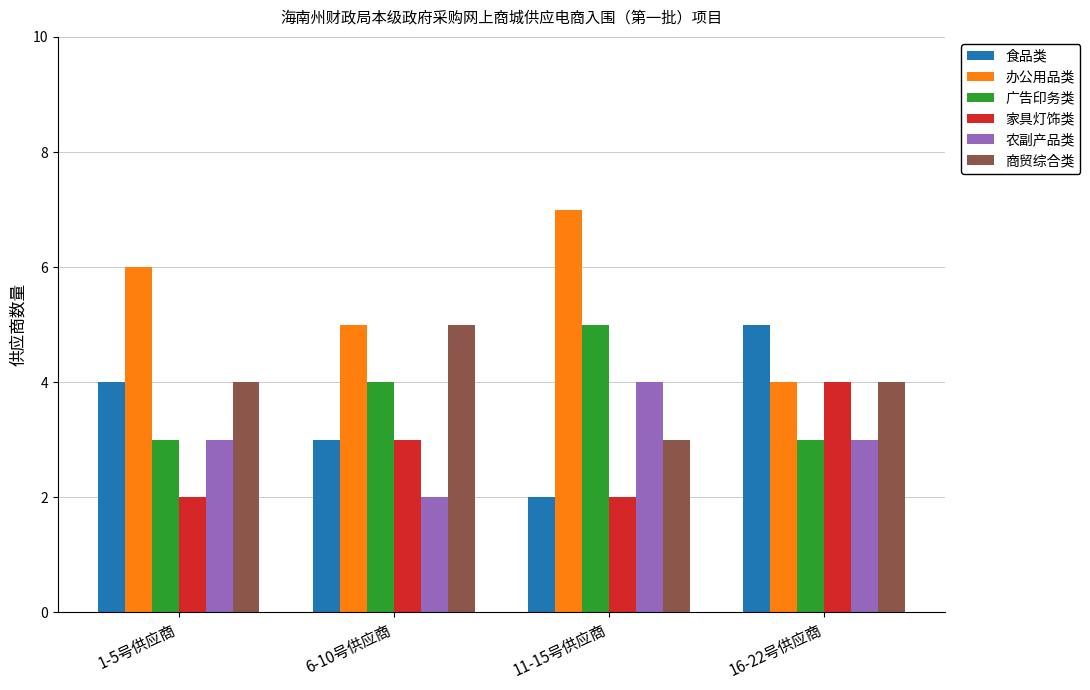

What is the difference between the highest and lowest values at 1-5号供应商?

4